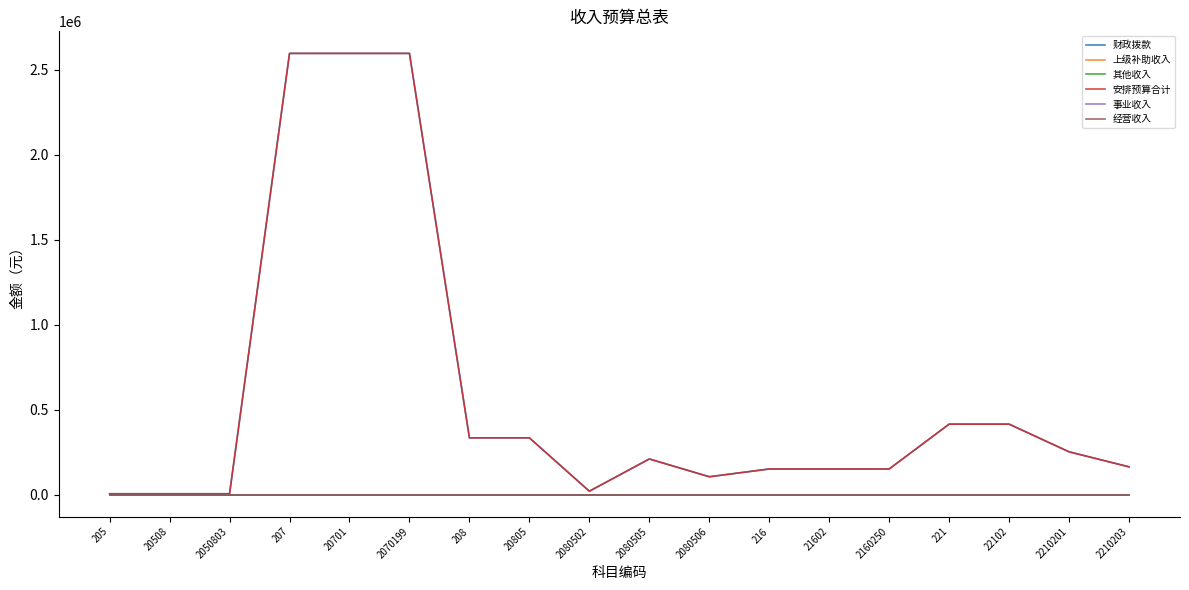

Is this an area chart (filled region under the line)?

No